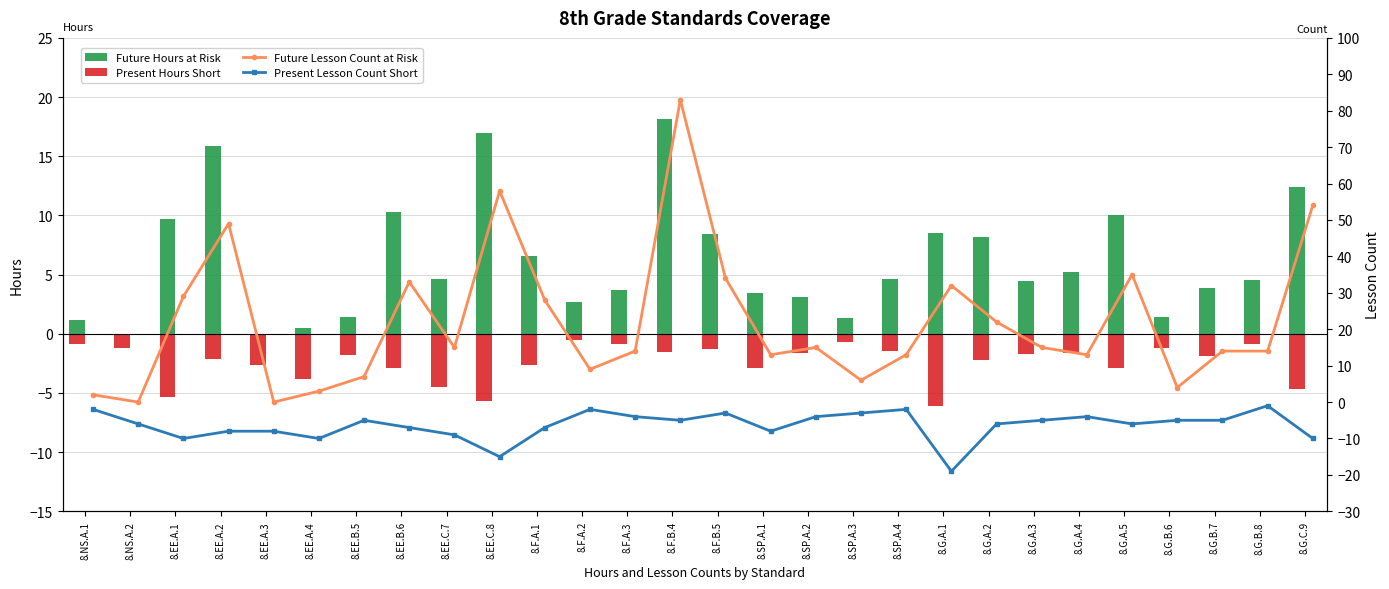

Rank the series by their maximum value, from lowest to highest.

Present Lesson Count Short, Present Hours Short, Future Hours at Risk, Future Lesson Count at Risk